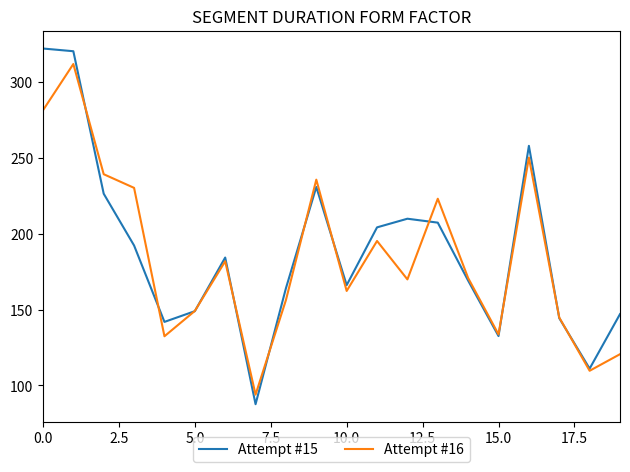

What is the smallest value displayed?

87.7